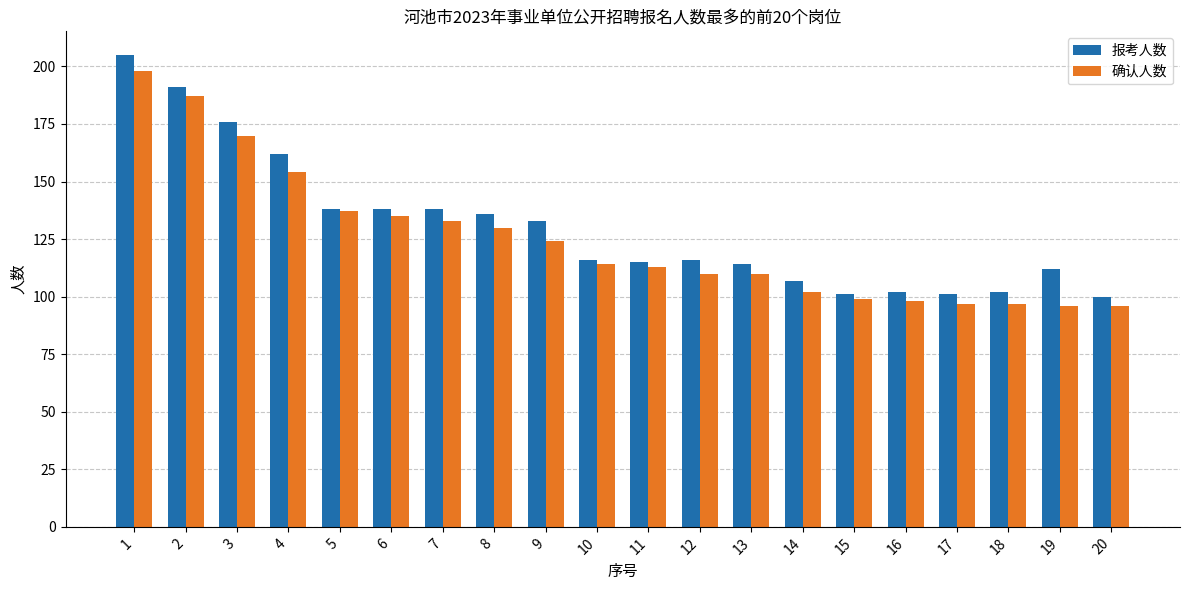

Reading right to left, extract all data points from this chart.

报考人数: 20=100	19=112	18=102	17=101	16=102	15=101	14=107	13=114	12=116	11=115	10=116	9=133	8=136	7=138	6=138	5=138	4=162	3=176	2=191	1=205
确认人数: 20=96	19=96	18=97	17=97	16=98	15=99	14=102	13=110	12=110	11=113	10=114	9=124	8=130	7=133	6=135	5=137	4=154	3=170	2=187	1=198